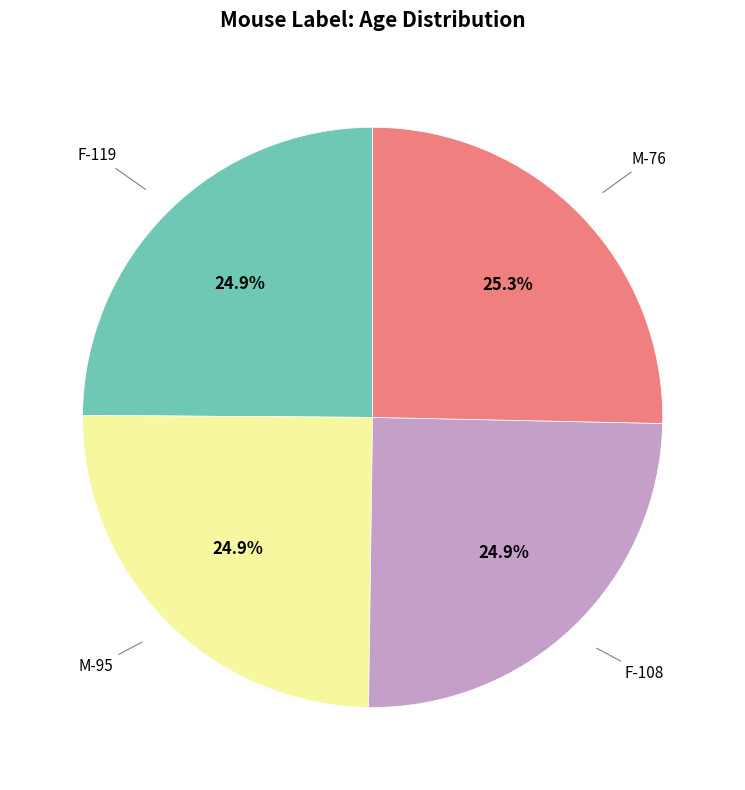

Is there a majority slice in this chart?

No